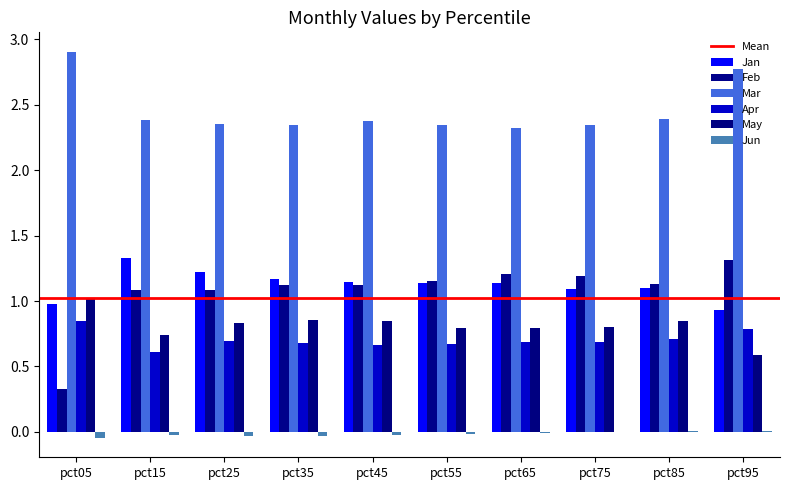

What is the sum of all Apr values?

7.0